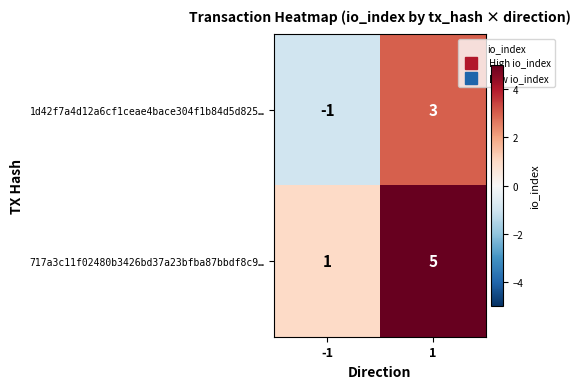

Reading left to right, extract all data points from this chart.

1d42f7a4d12a6cf1ceae4bace304f1b84d5d825…: -1	3
717a3c11f02480b3426bd37a23bfba87bbdf8c9…: 1	5